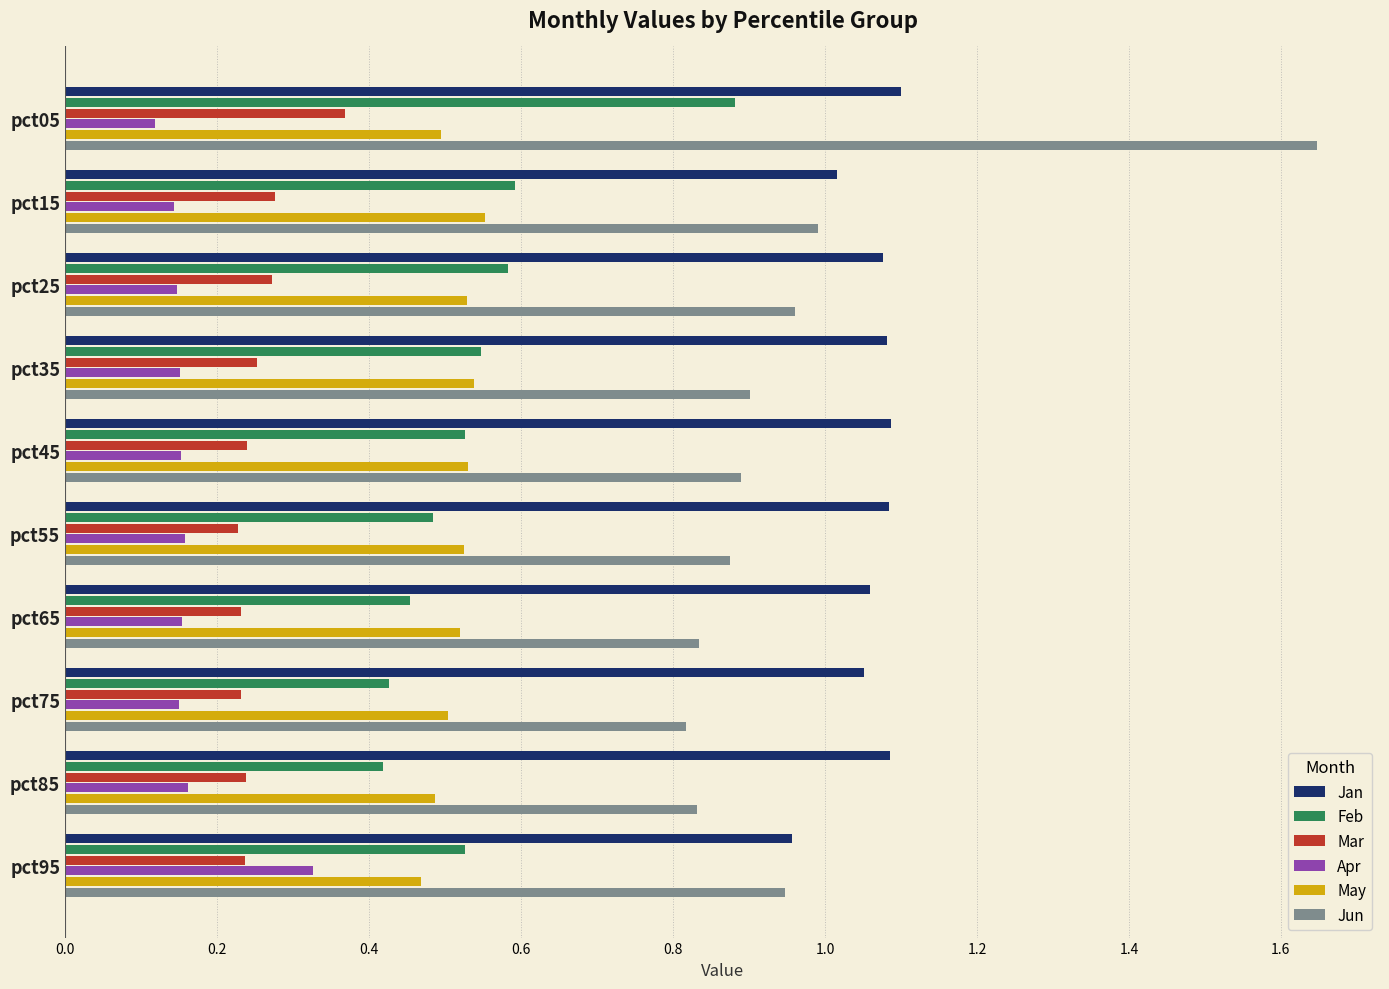

What is the sum of all Jun values?

9.7